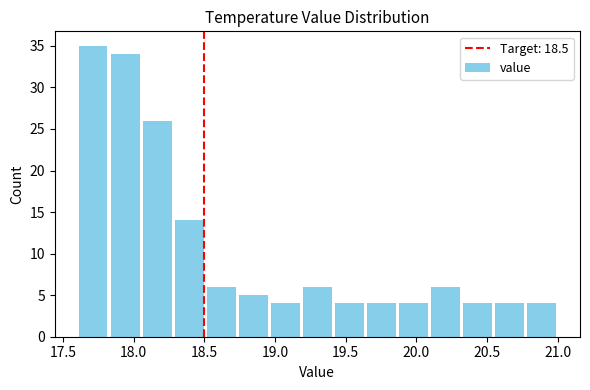

Reading left to right, list every bar in this chart as the range it spans on the x-axis followed by its height. Neither the bar edges nor the heights are printed on the chart, so give them approximately, as read against the axes.

17.60 to 17.85: 35
17.85 to 18.05: 34
18.05 to 18.30: 26
18.30 to 18.50: 14
18.50 to 18.75: 6
18.75 to 18.95: 5
18.95 to 19.20: 4
19.20 to 19.40: 6
19.40 to 19.65: 4
19.65 to 19.85: 4
19.85 to 20.10: 4
20.10 to 20.30: 6
20.30 to 20.55: 4
20.55 to 20.75: 4
20.75 to 21.00: 4